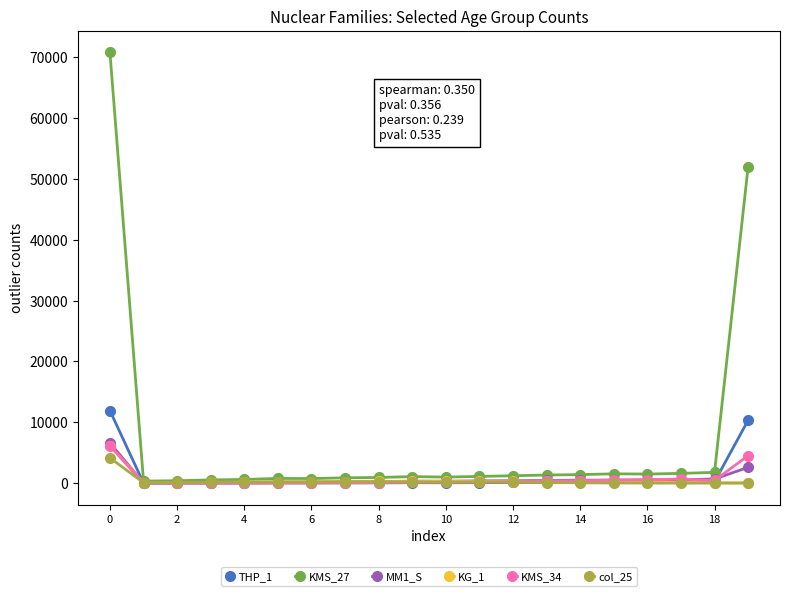

What is the greatest value displayed?

70805